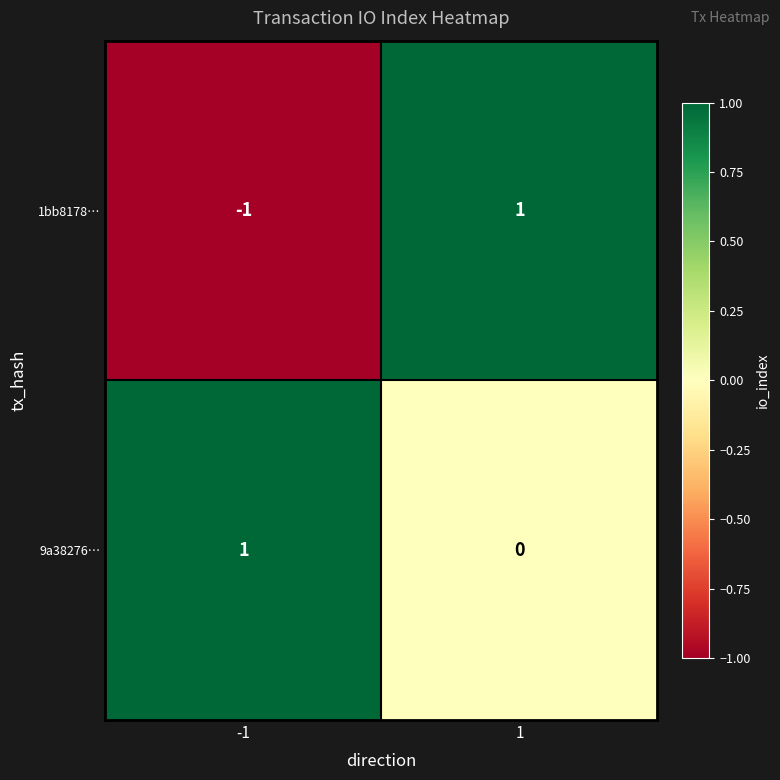

What is the difference between the highest and lowest values at 1?

1